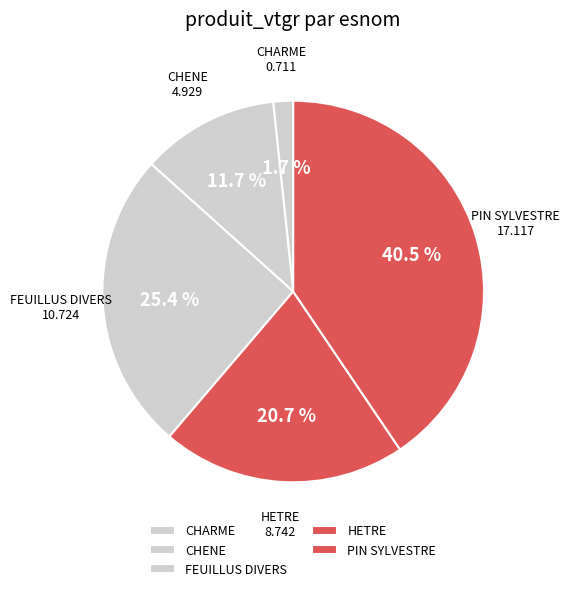

Does FEUILLUS DIVERS account for over 50% of the chart?

No